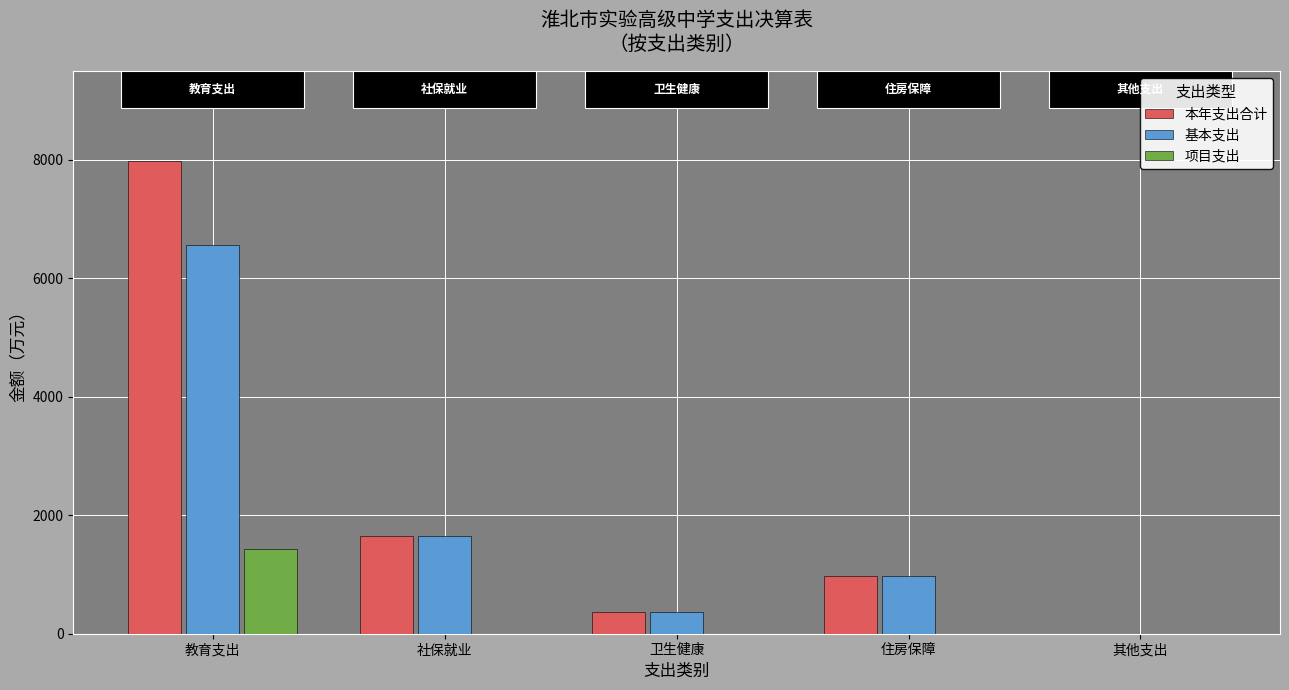

The 本年支出合计 series shows 1643.0 at 社保就业. True or false?

True